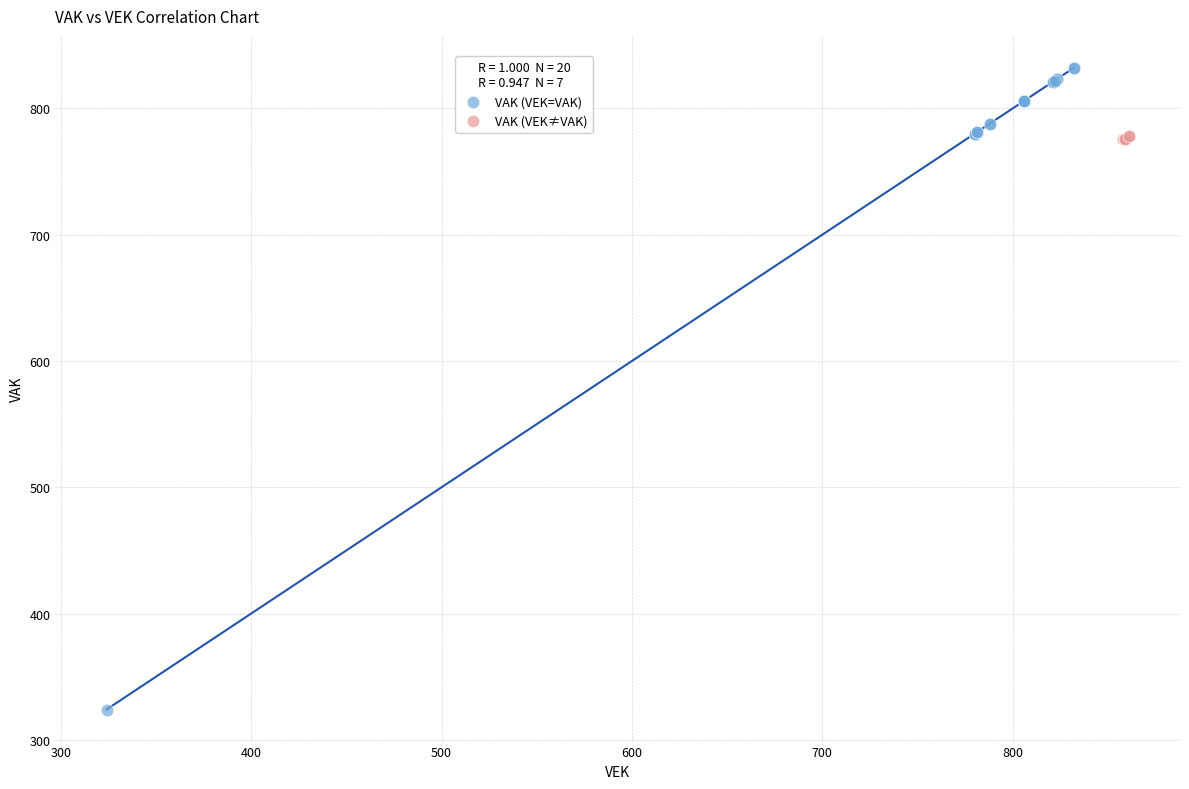

Which series contains the lowest Y value?

VAK (VEK=VAK)